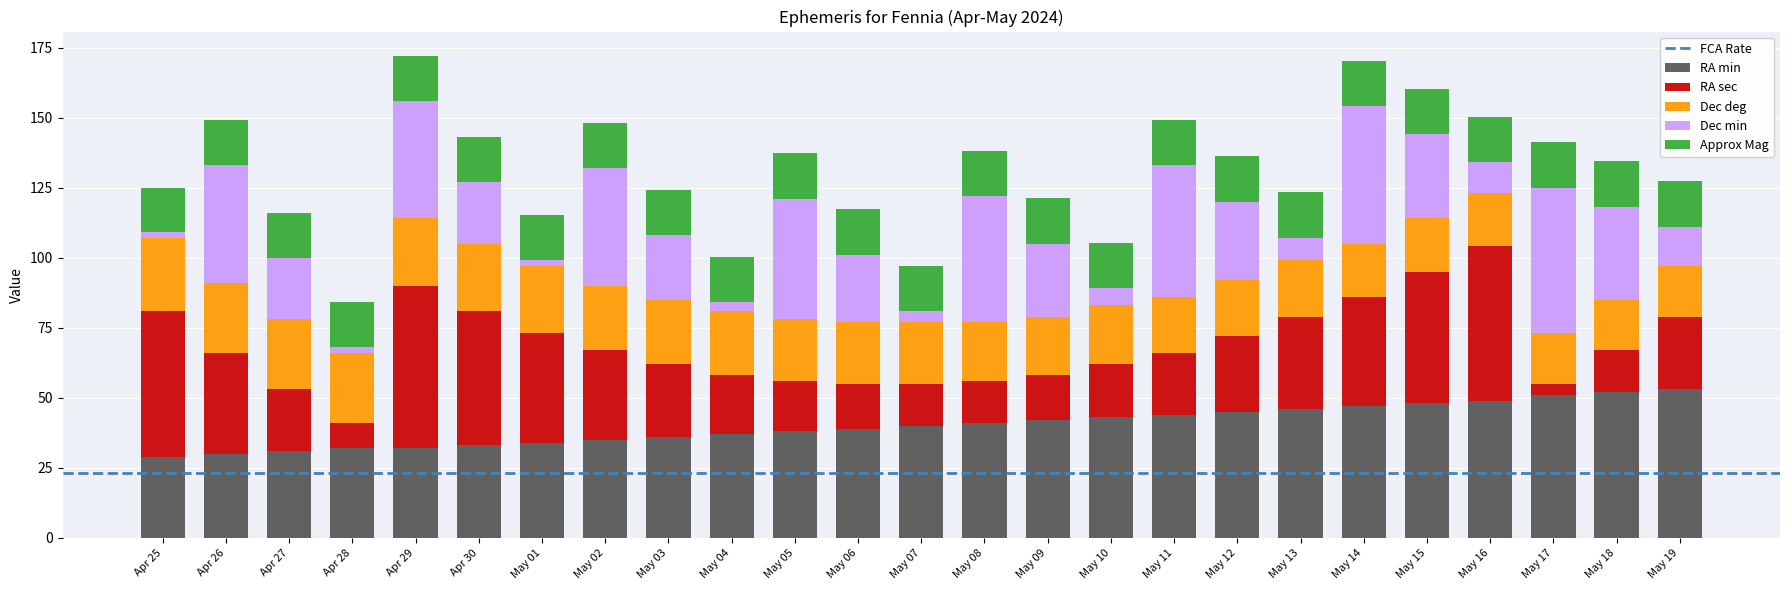

What is the average value of the RA min series?

40.3